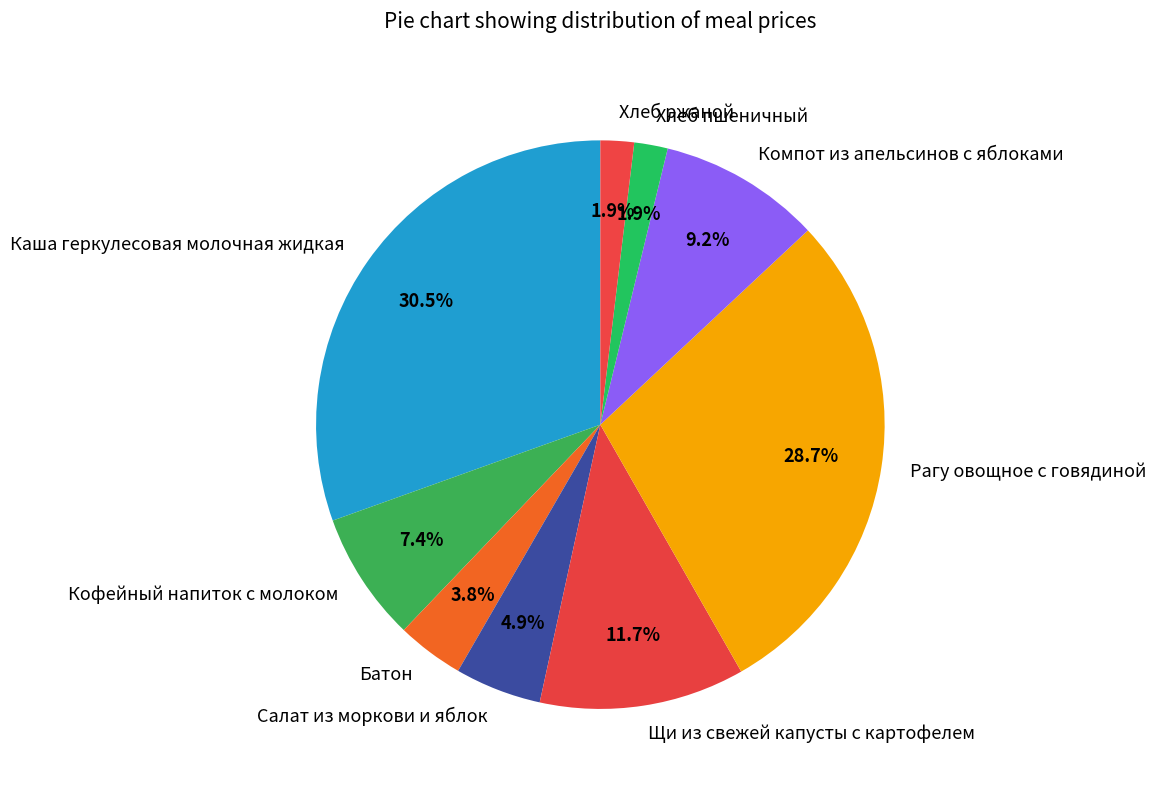

True or false: Каша геркулесовая молочная жидкая accounts for 40% of the total.

False